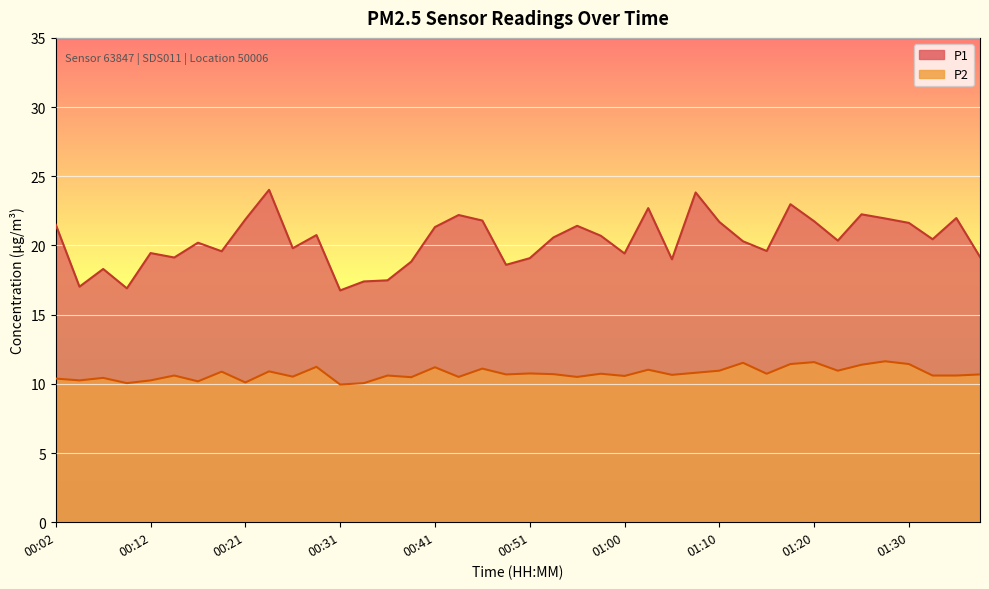

What is the minimum value shown in the chart?

9.9